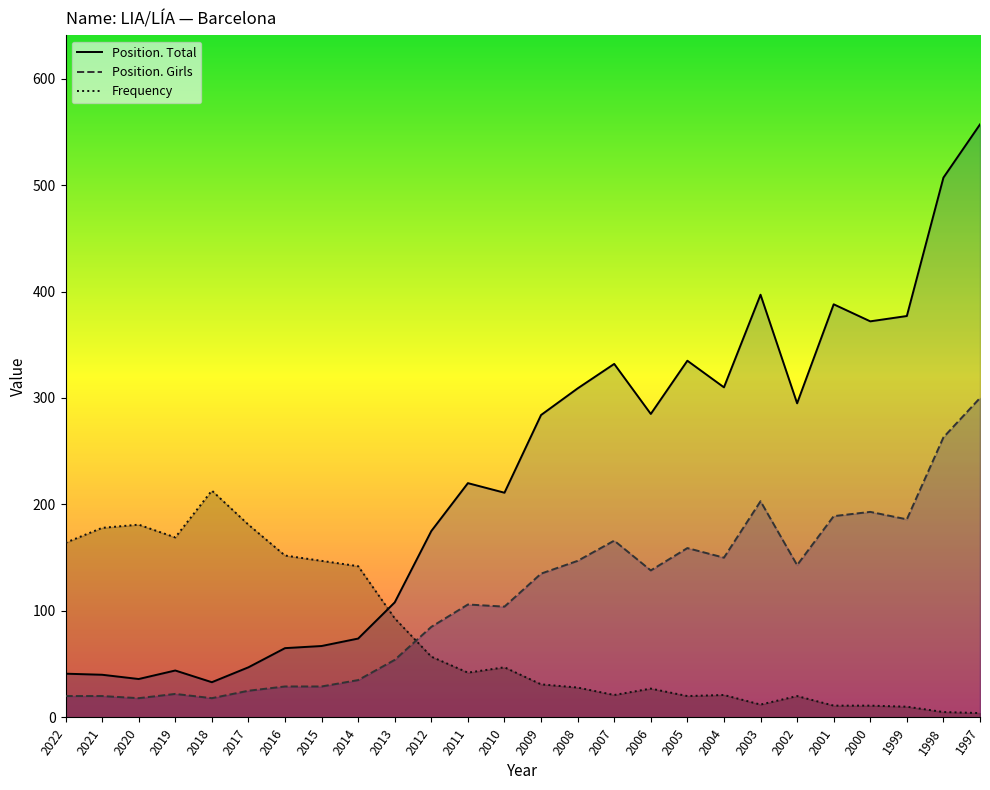

In Frequency, how many points are higher than both neighbors (excluding endpoints)?

6